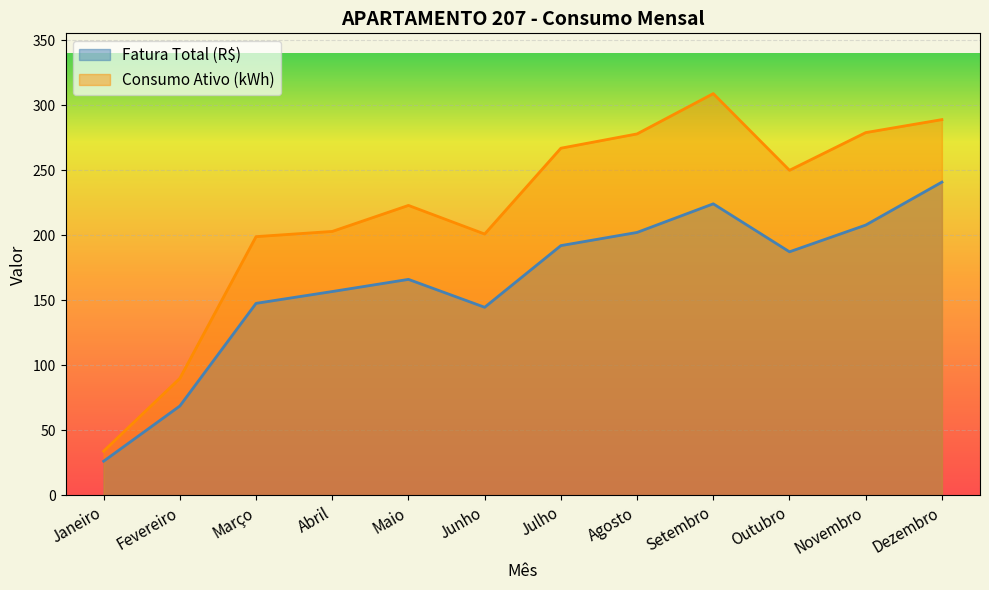

Where is the first local minimum for Fatura Total (R$)?

Junho